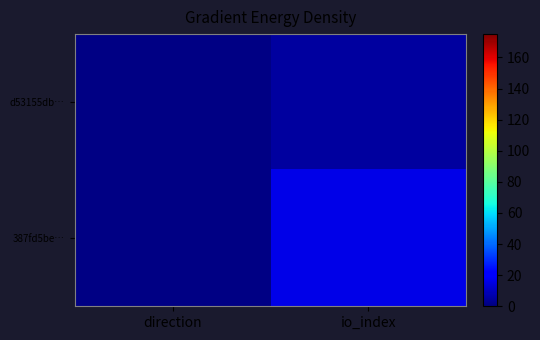

Rank the series at io_index from lowest to highest value.

d53155db…, 387fd5be…